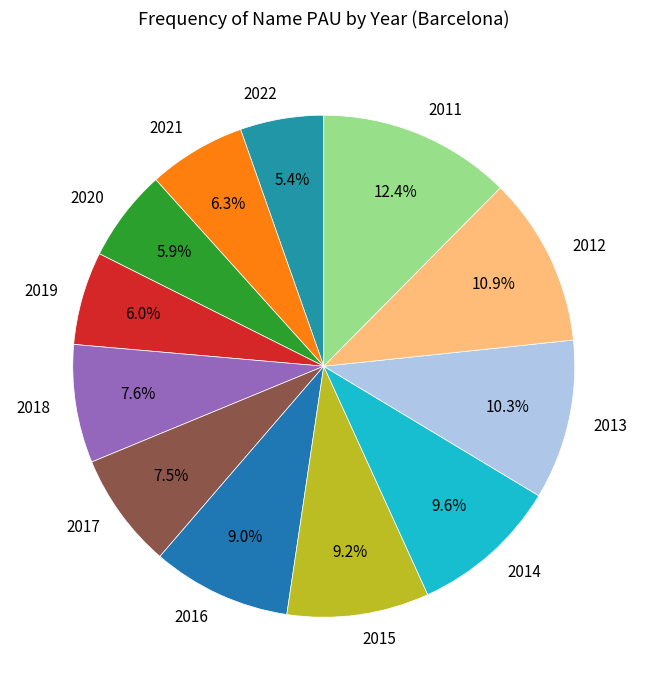

To the nearest percent, what portion does 2013 represent?

10%